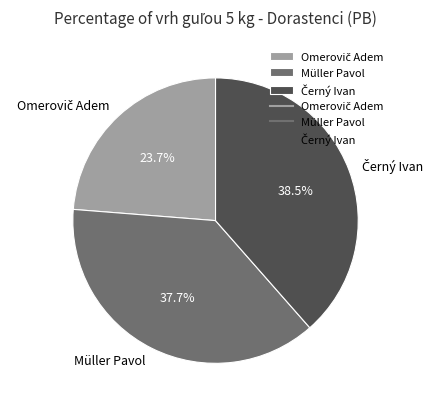

What percentage is NOT represented by Müller Pavol?

62.3%